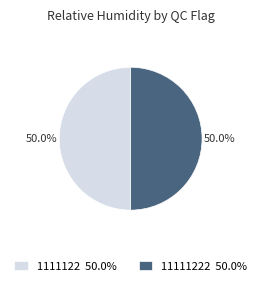

What is the total percentage of 1111122 50.0% and 11111222 50.0%?

100.0%